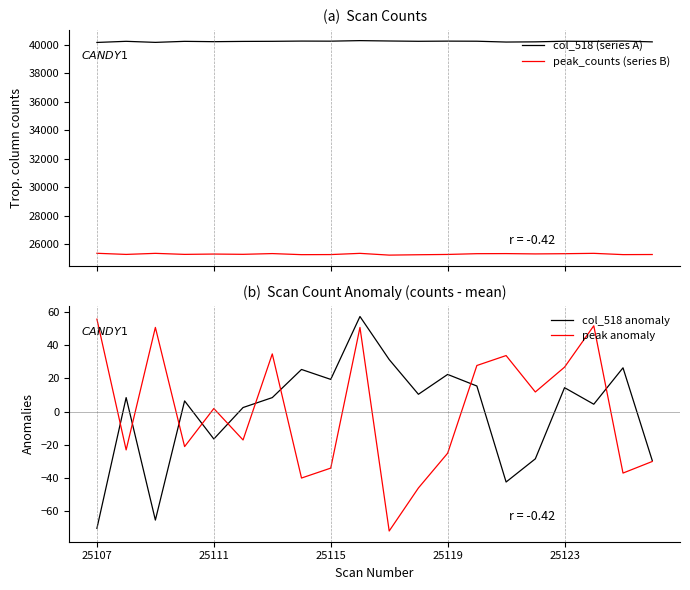

Which series has the largest range (max minus min)?

col_518 (series A)